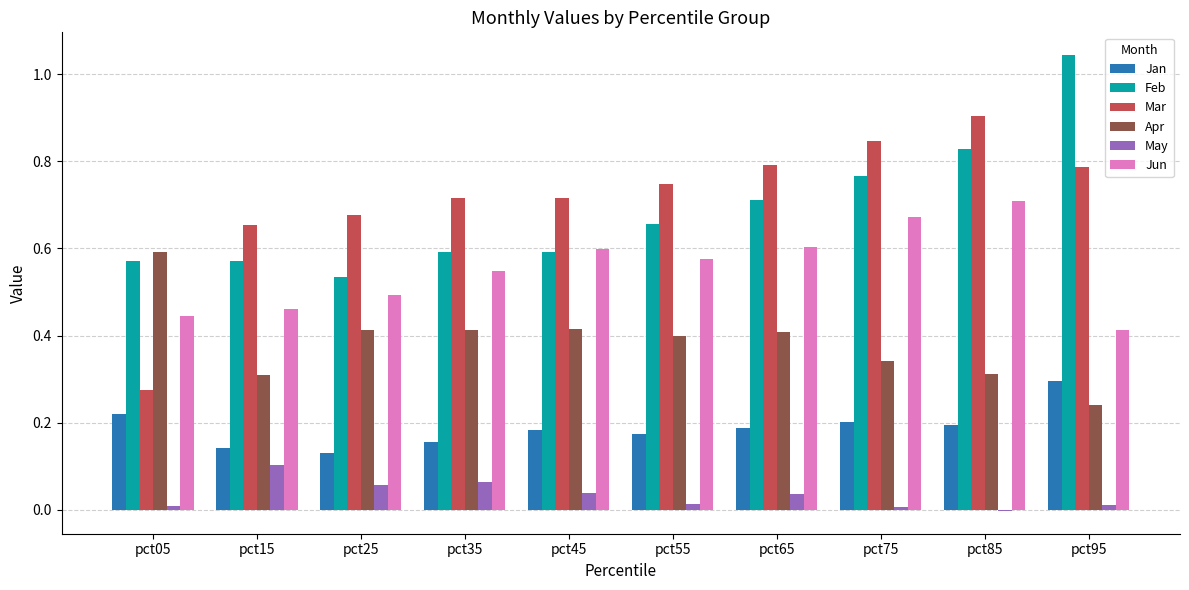

At which category does the chart reach its peak across all series?

pct95